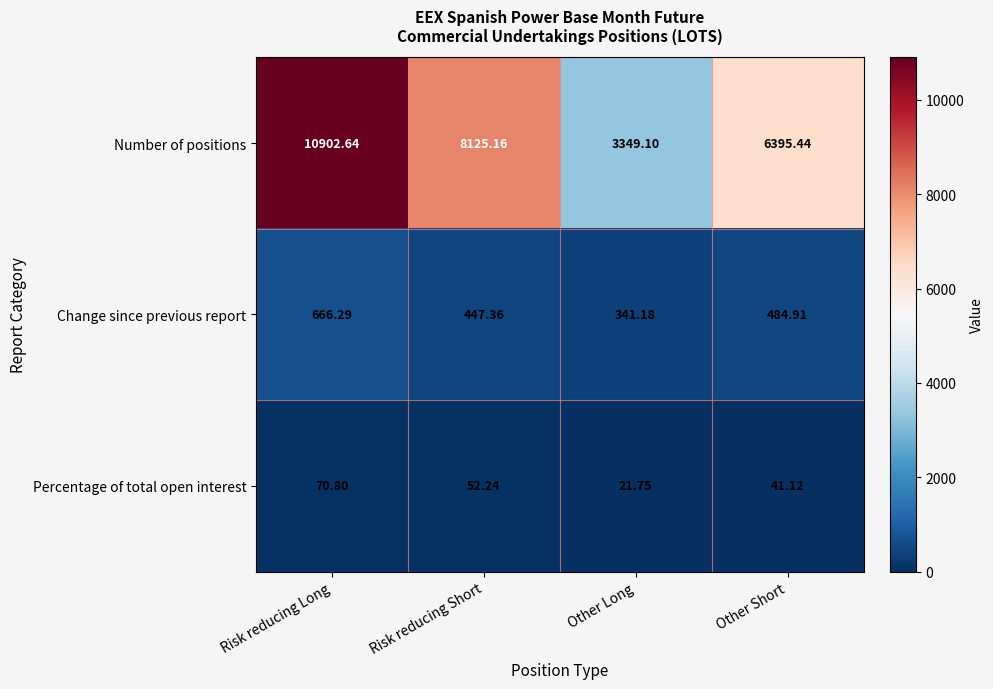

Which series has the largest range (max minus min)?

Number of positions